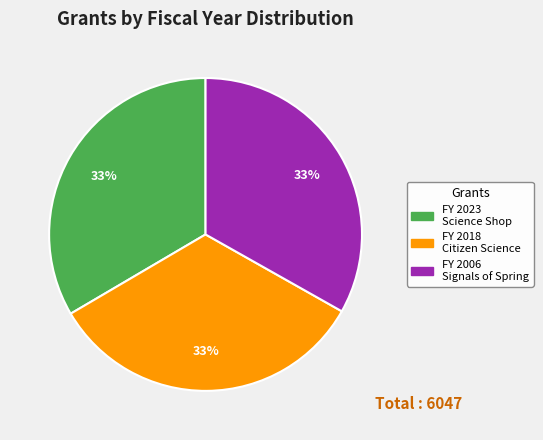

Does any single category account for the majority?

No